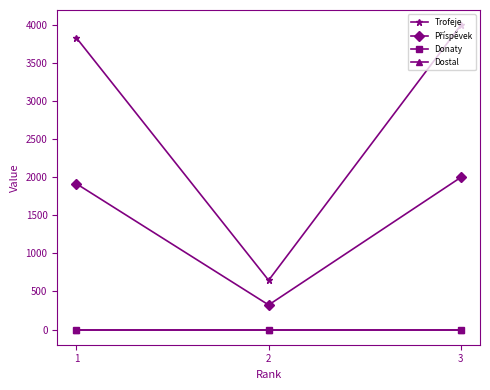

What is the value of the Příspěvek point at the 1st from the left?

1916